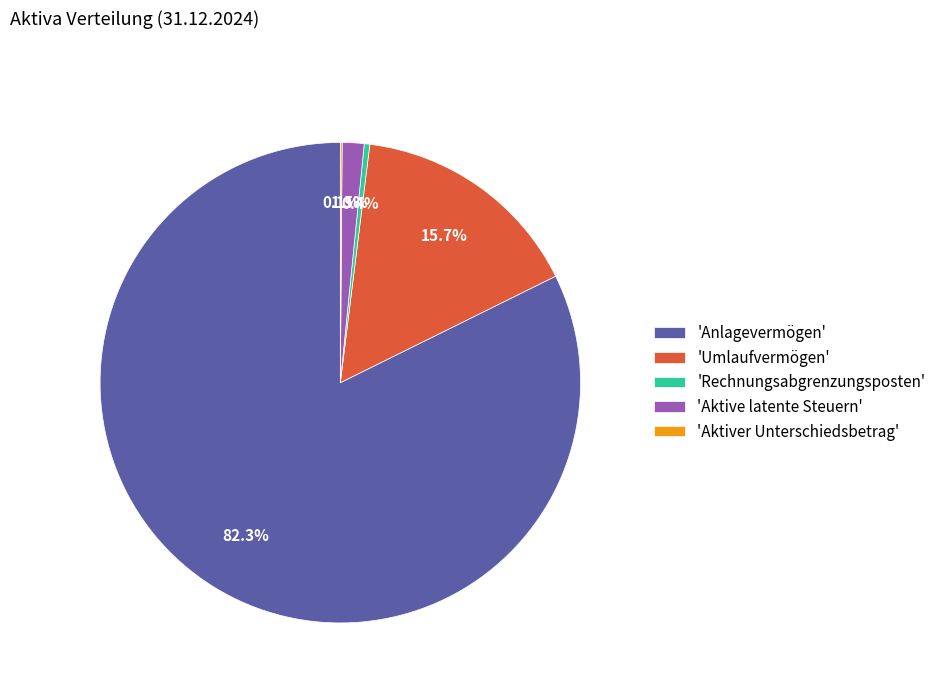

Is there any slice that represents more than half of the pie?

Yes